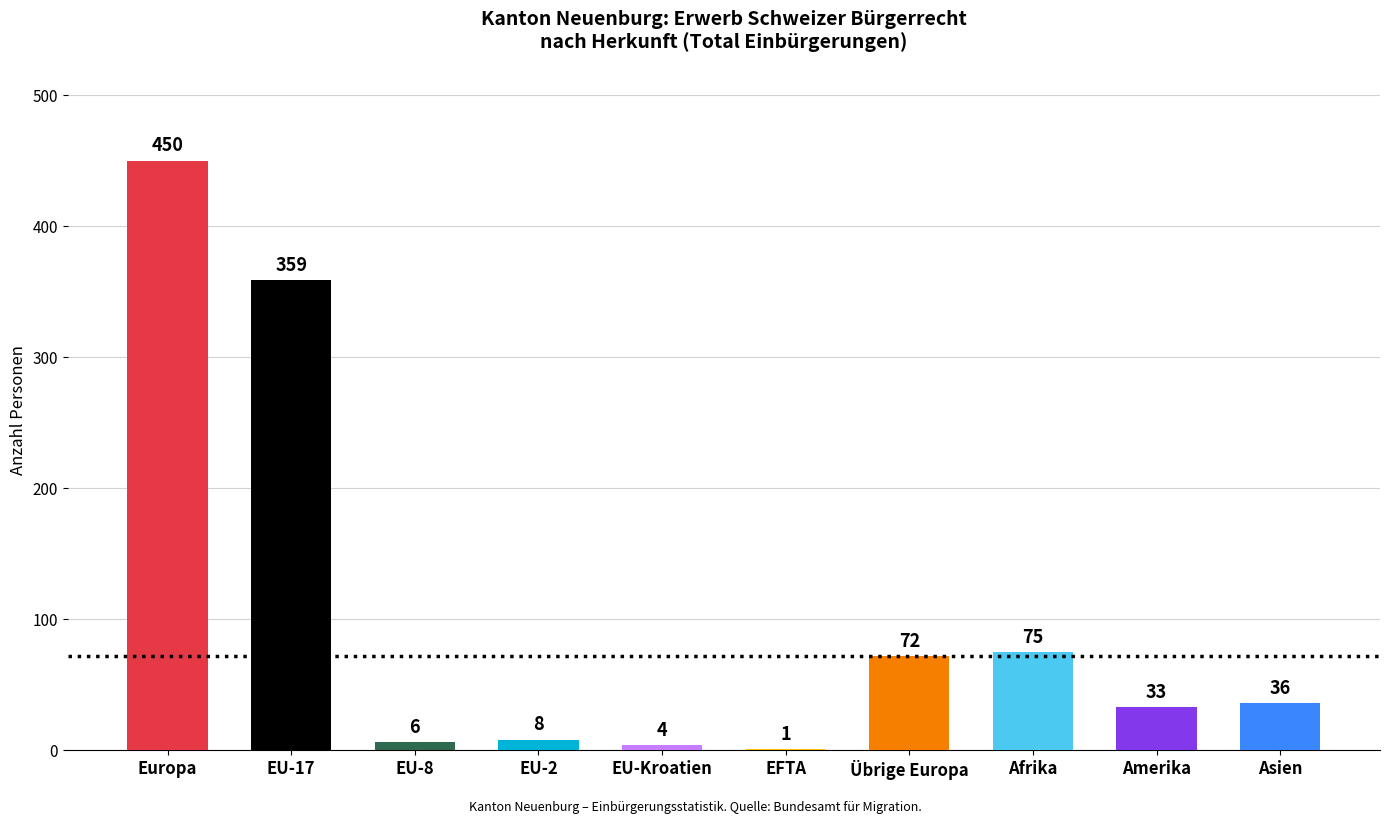

Does the chart contain stacked bars?

No